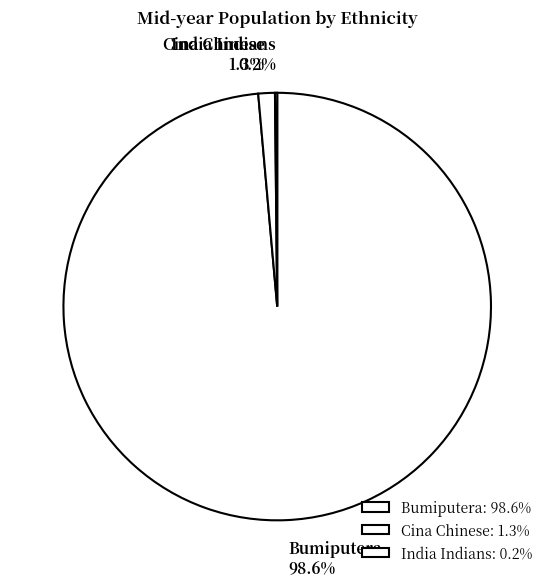

Does any single category account for the majority?

Yes